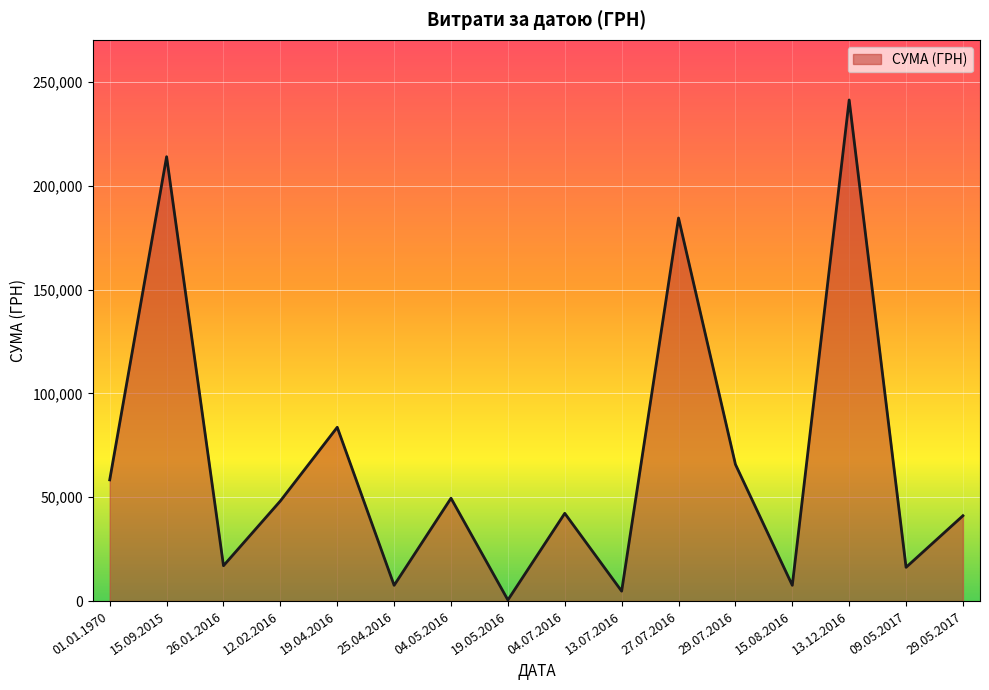

At which label is the value closest to 120893?

19.04.2016